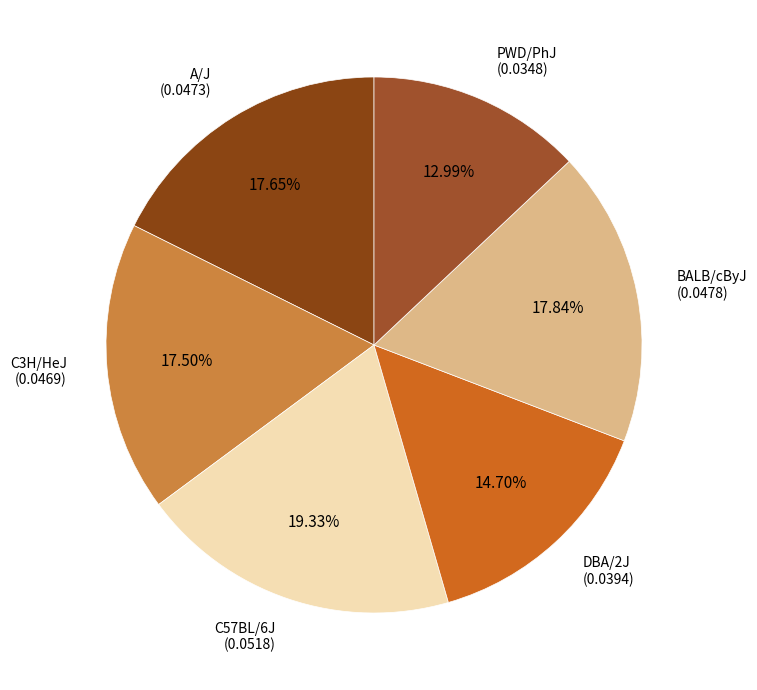

The DBA/2J slice represents 5% of the pie. True or false?

False